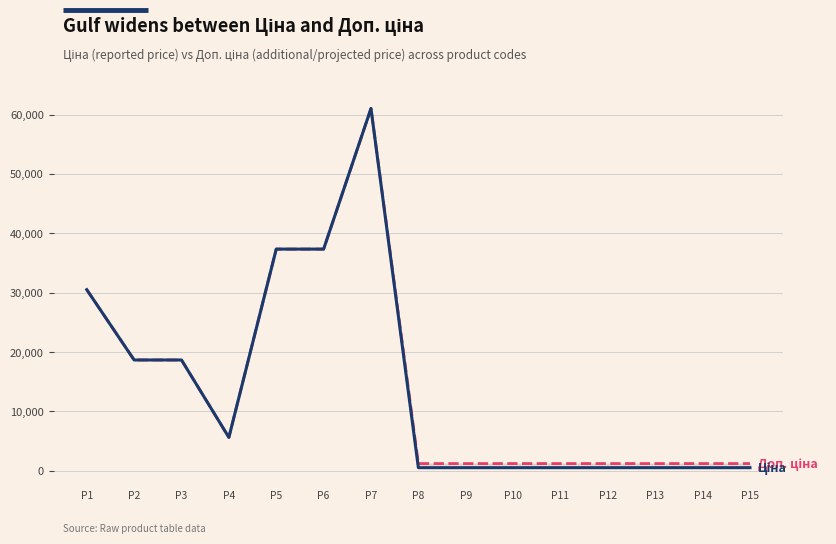

True or false: Ціна has more than 2 interior local peaks.

False